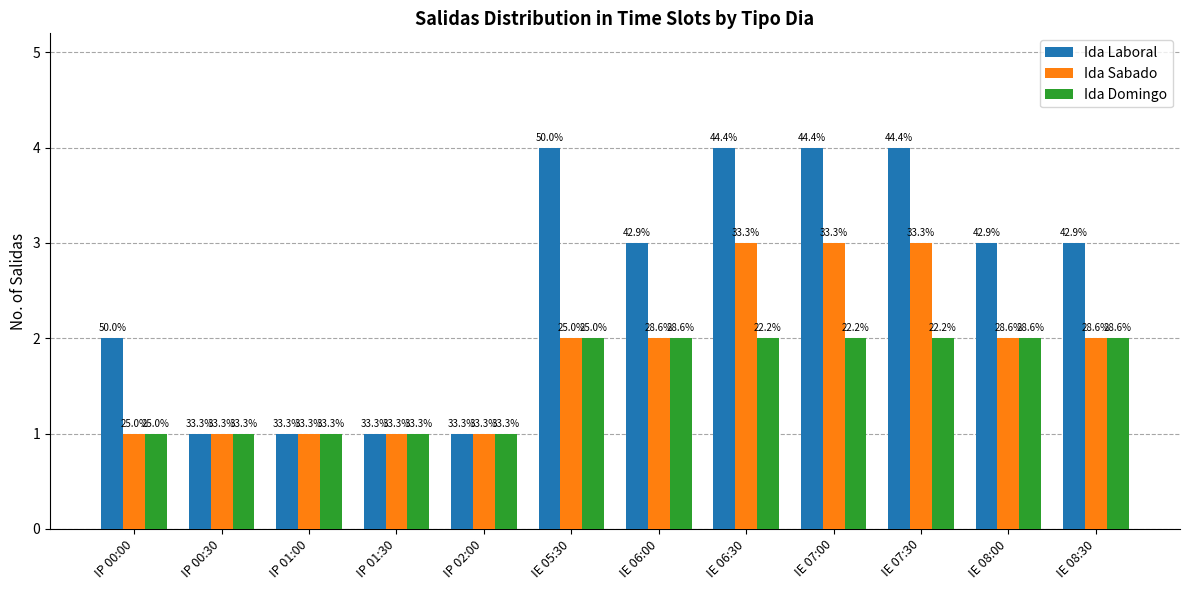

What is the greatest value displayed?

4